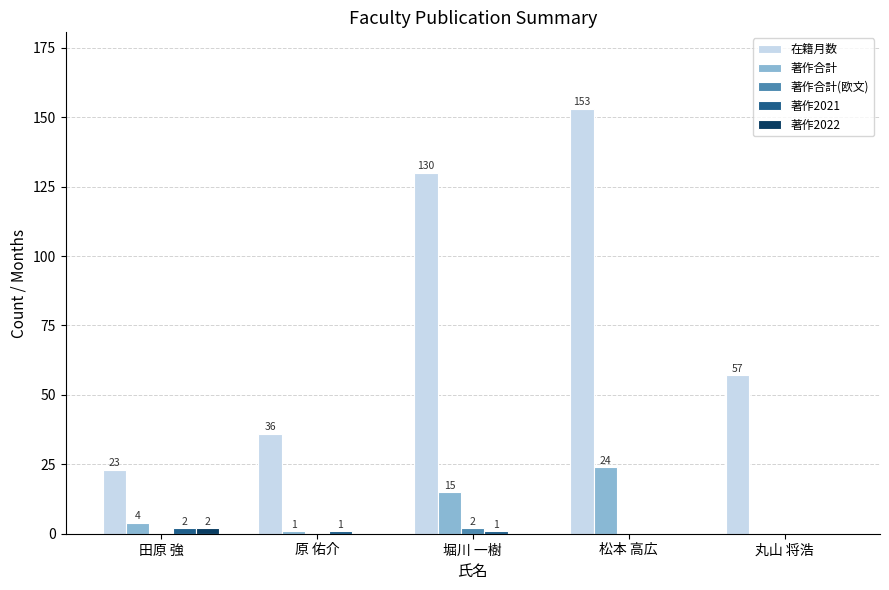

Reading right to left, transcribe all the data shown in this chart.

在籍月数: 57	153	130	36	23
著作合計: 0	24	15	1	4
著作合計(欧文): 0	0	2	0	0
著作2021: 0	0	1	1	2
著作2022: 0	0	0	0	2